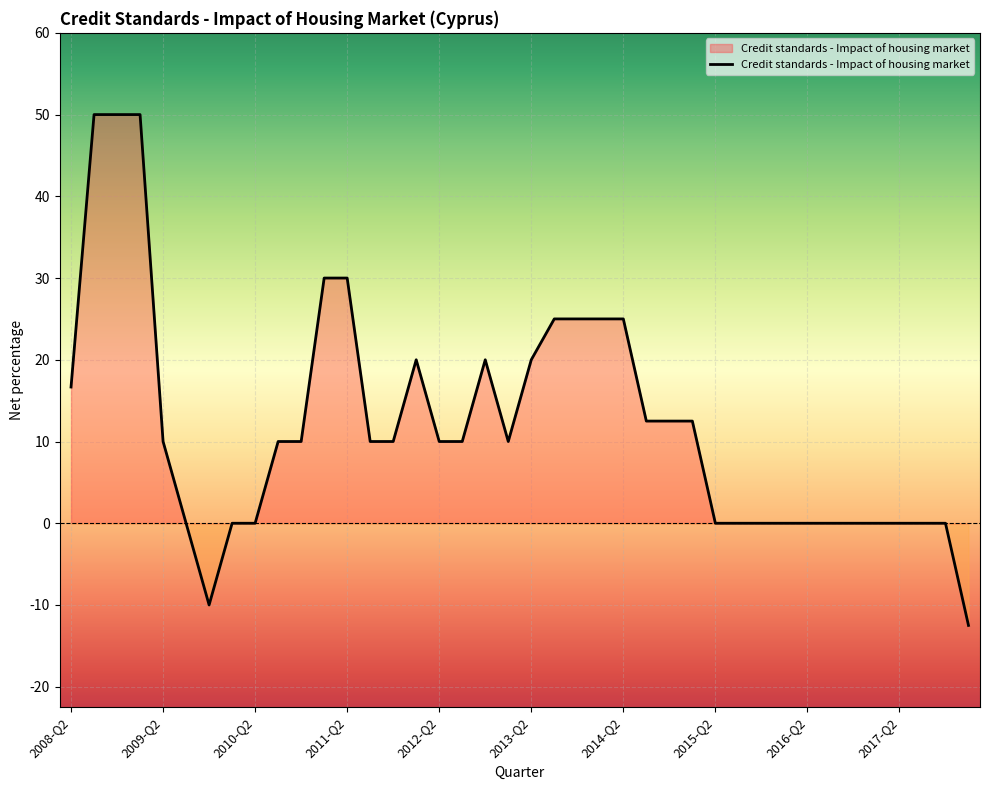

What is the greatest value displayed?

50.0